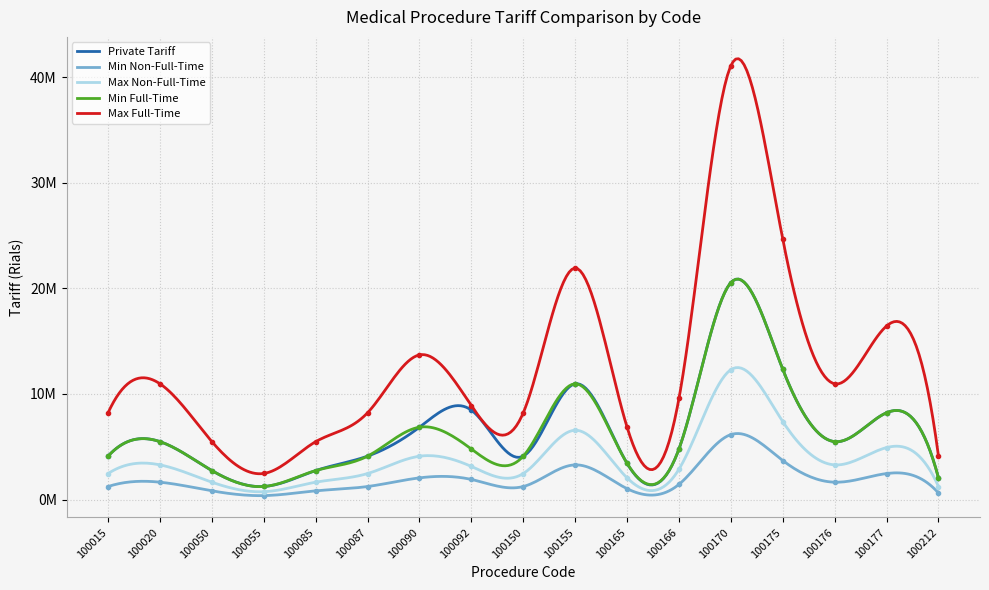

True or false: Max Non-Full-Time and Min Non-Full-Time intersect in this chart.

False